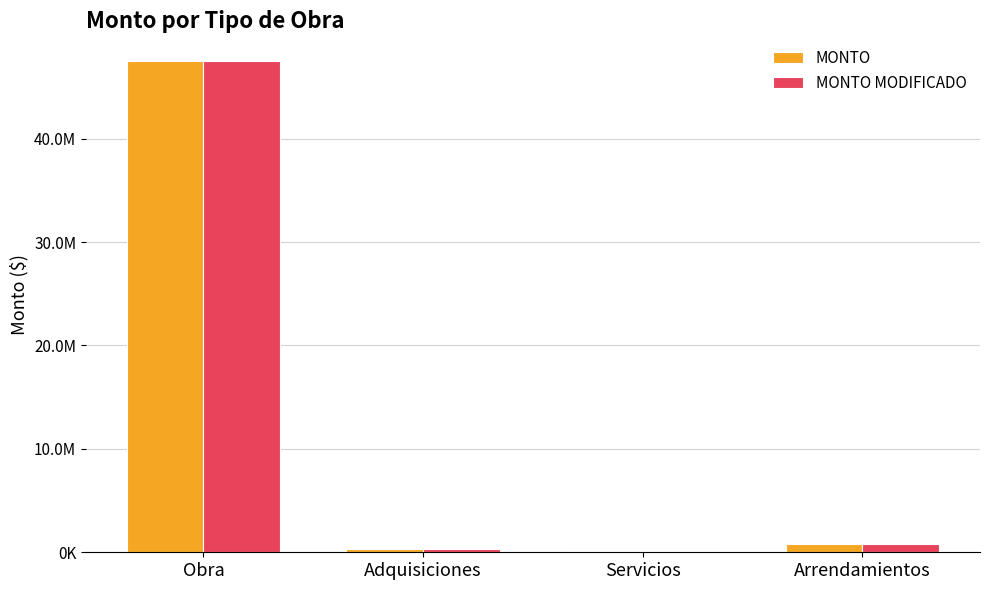

Does the chart contain stacked bars?

No